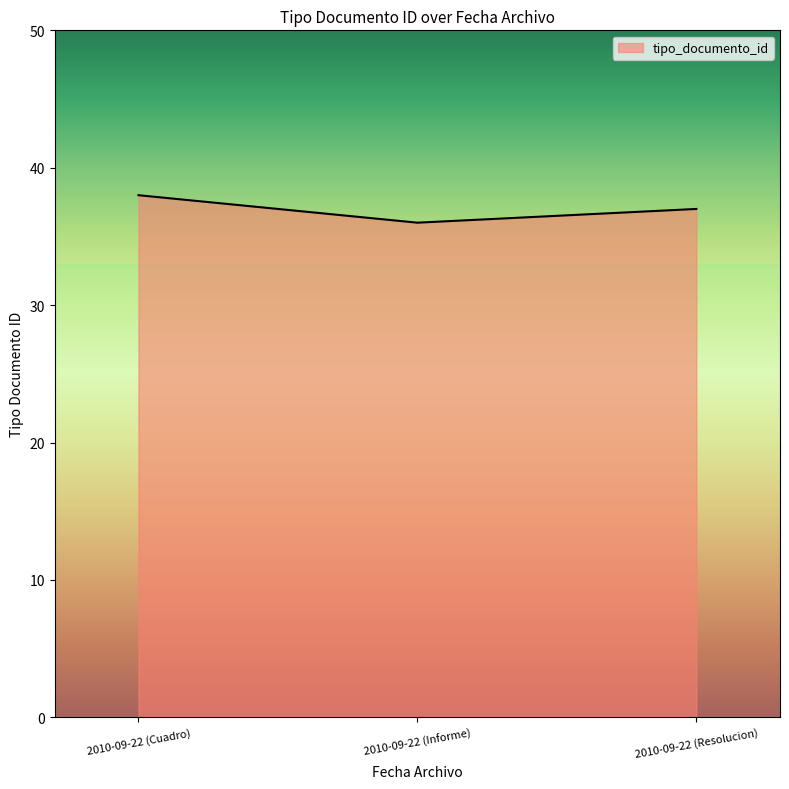

What is the minimum value shown in the chart?

36